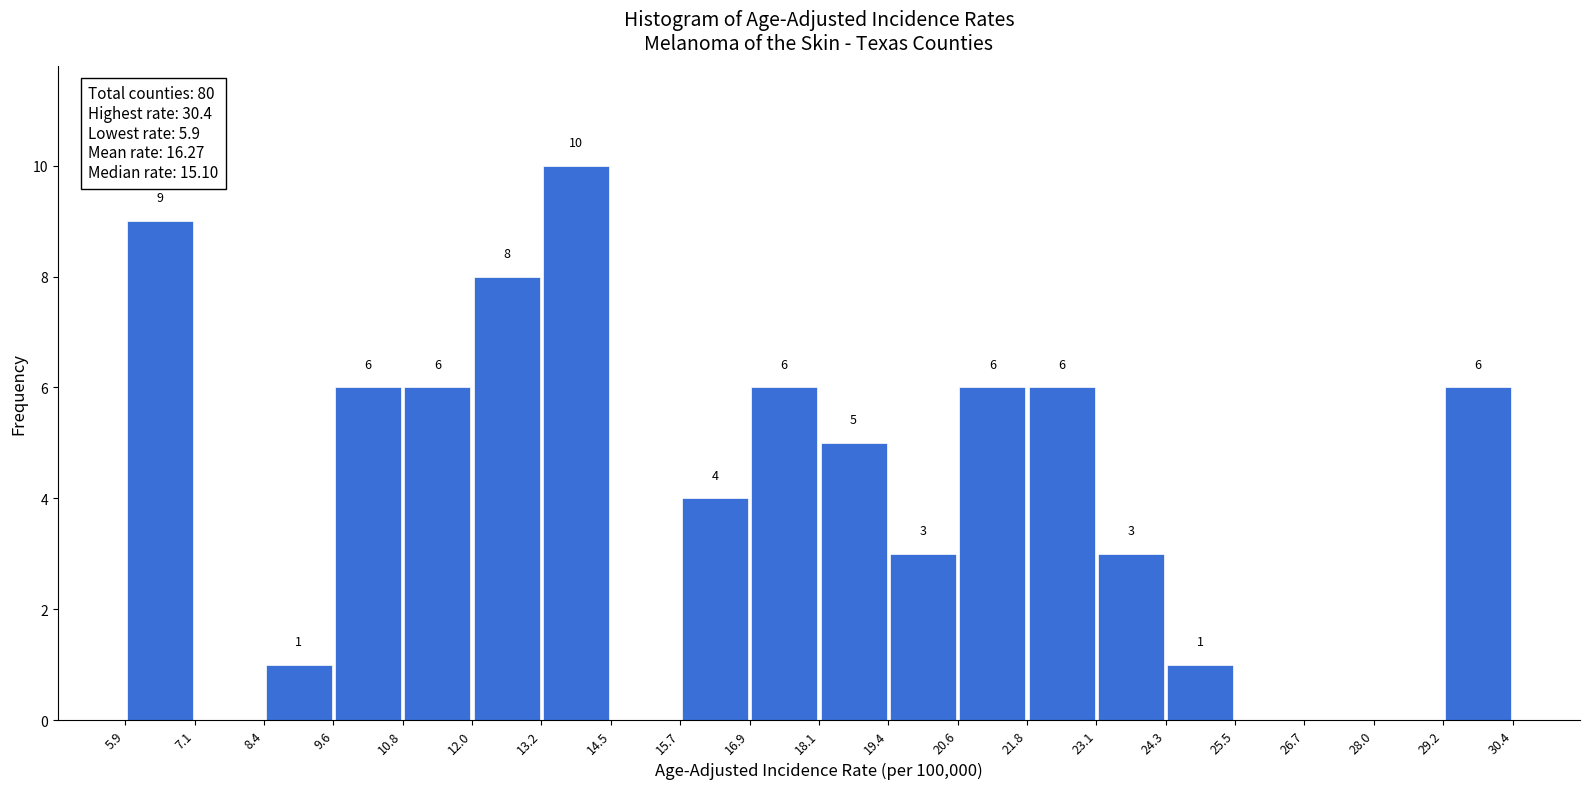

Over which range of the x-axis is the bar tallest?

13.2 to 14.5